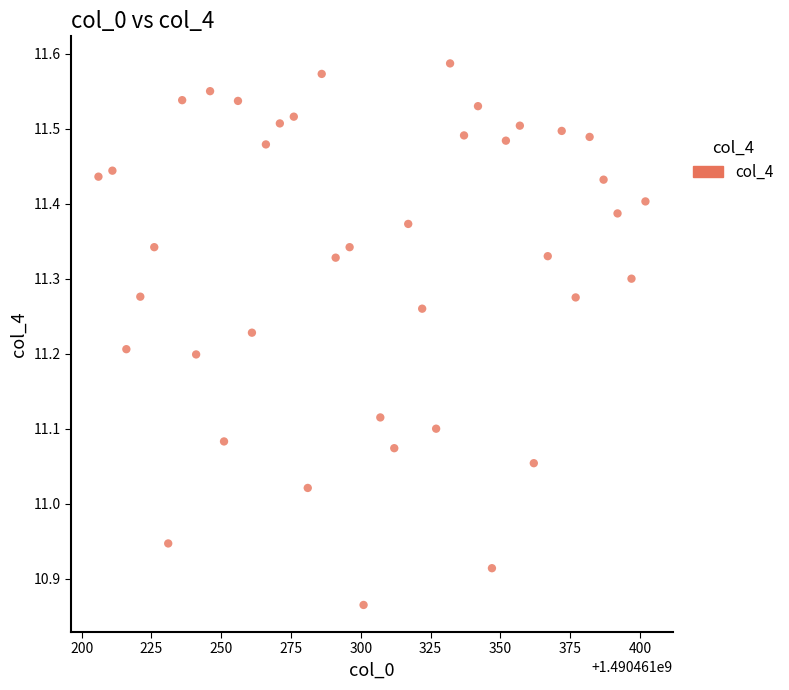

What is the range of Y values (max minus min)?

0.7